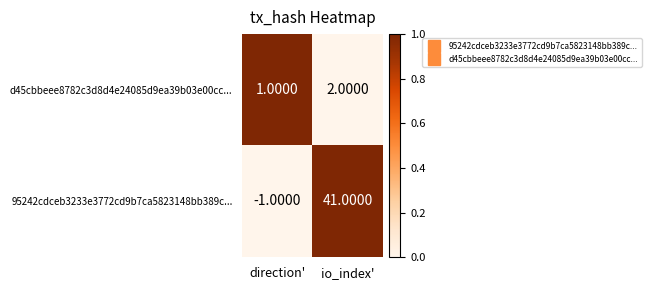

What is the difference between the 95242cdceb3233e3772cd9b7ca5823148bb389c... values at io_index' and direction'?

42